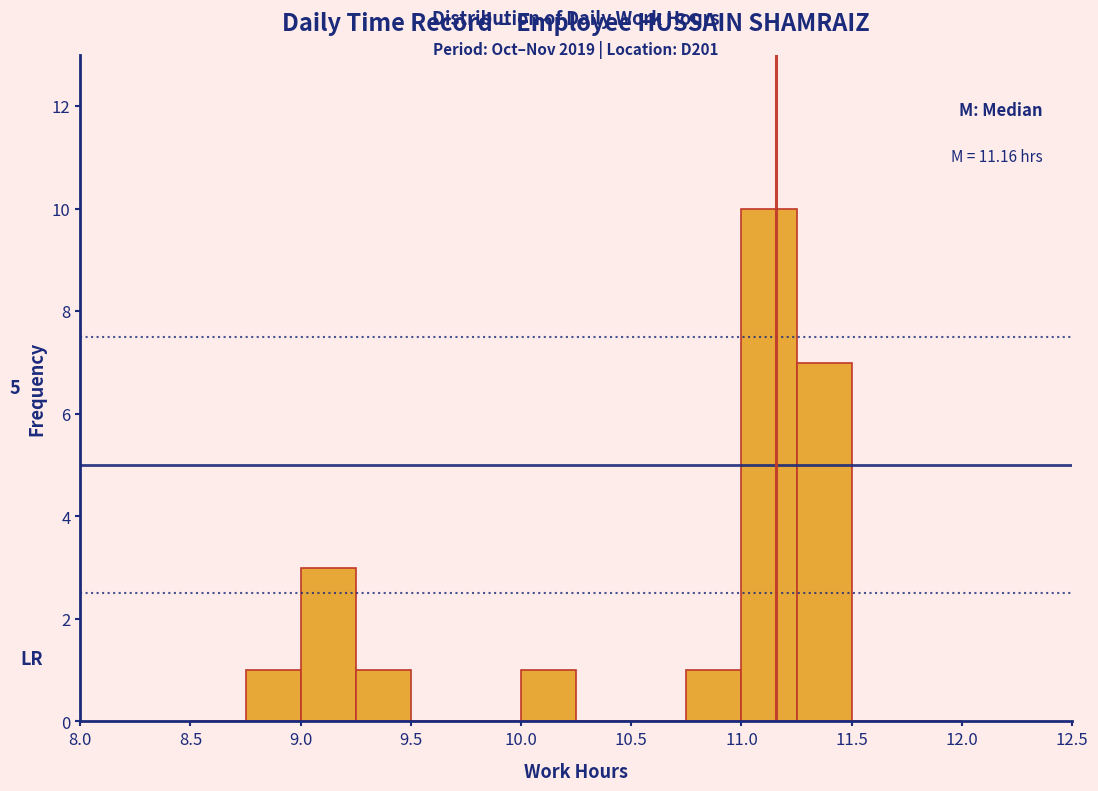

Over which range of the x-axis is the bar tallest?

11.00 to 11.25